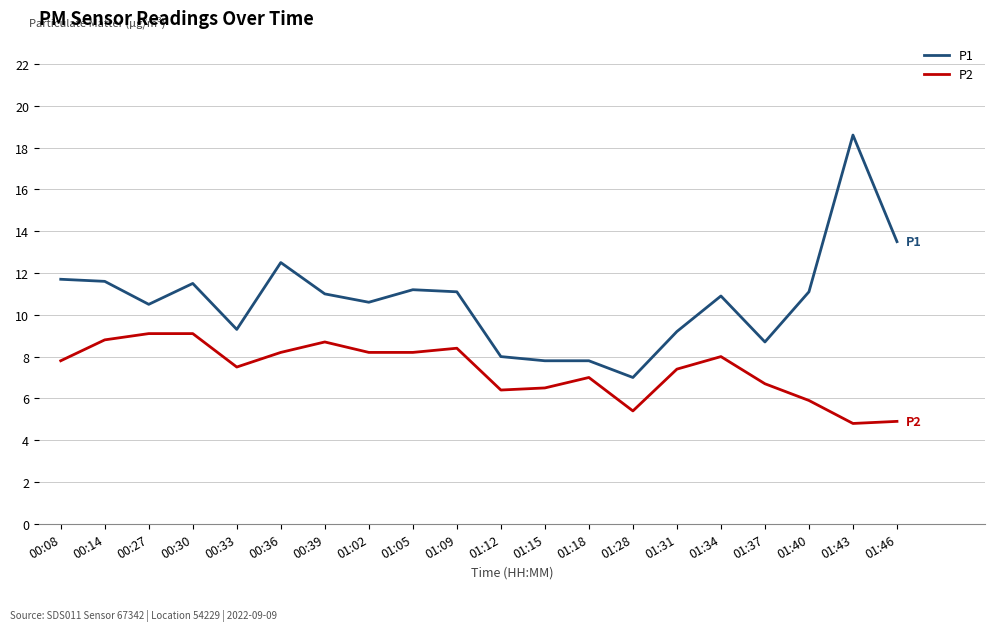

Reading left to right, what are all the values shown in this chart?

P1: 00:08=11.7	00:14=11.6	00:27=10.5	00:30=11.5	00:33=9.3	00:36=12.5	00:39=11.0	01:02=10.6	01:05=11.2	01:09=11.1	01:12=8.0	01:15=7.8	01:18=7.8	01:28=7.0	01:31=9.2	01:34=10.9	01:37=8.7	01:40=11.1	01:43=18.6	01:46=13.5
P2: 00:08=7.8	00:14=8.8	00:27=9.1	00:30=9.1	00:33=7.5	00:36=8.2	00:39=8.7	01:02=8.2	01:05=8.2	01:09=8.4	01:12=6.4	01:15=6.5	01:18=7.0	01:28=5.4	01:31=7.4	01:34=8.0	01:37=6.7	01:40=5.9	01:43=4.8	01:46=4.9